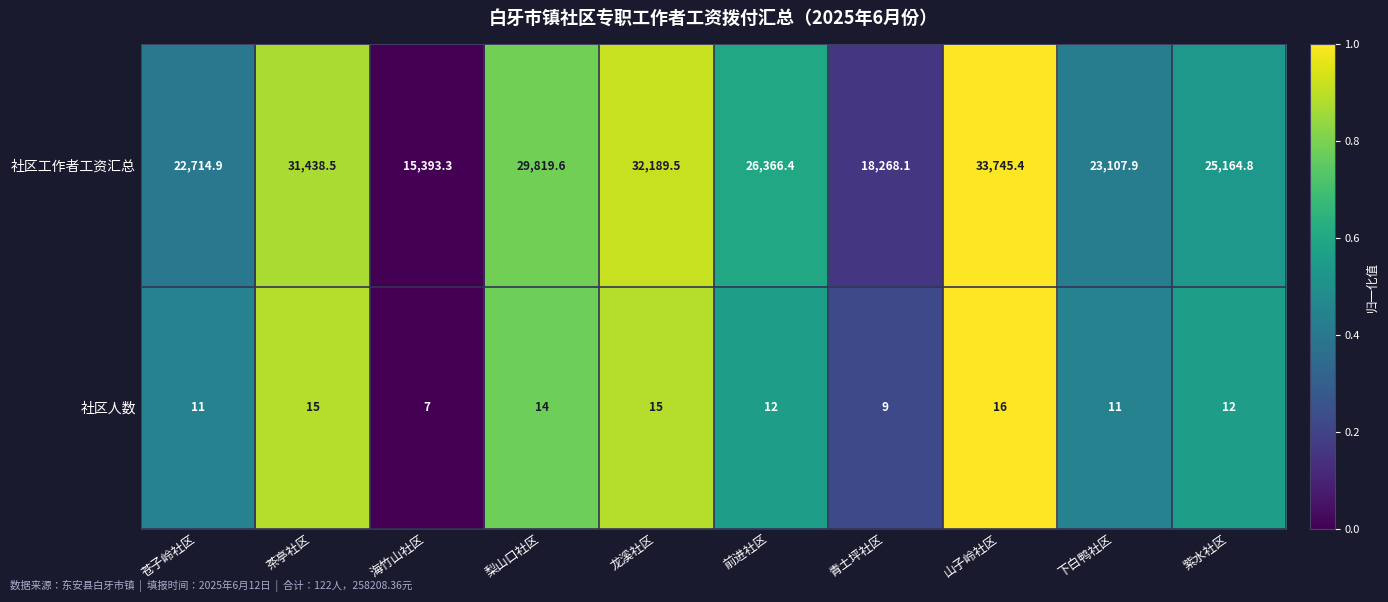

Reading left to right, extract all data points from this chart.

社区工作者工资汇总: 22714.9	31438.5	15393.3	29819.6	32189.5	26366.4	18268.1	33745.4	23107.9	25164.8
社区人数: 11.0	15.0	7.0	14.0	15.0	12.0	9.0	16.0	11.0	12.0